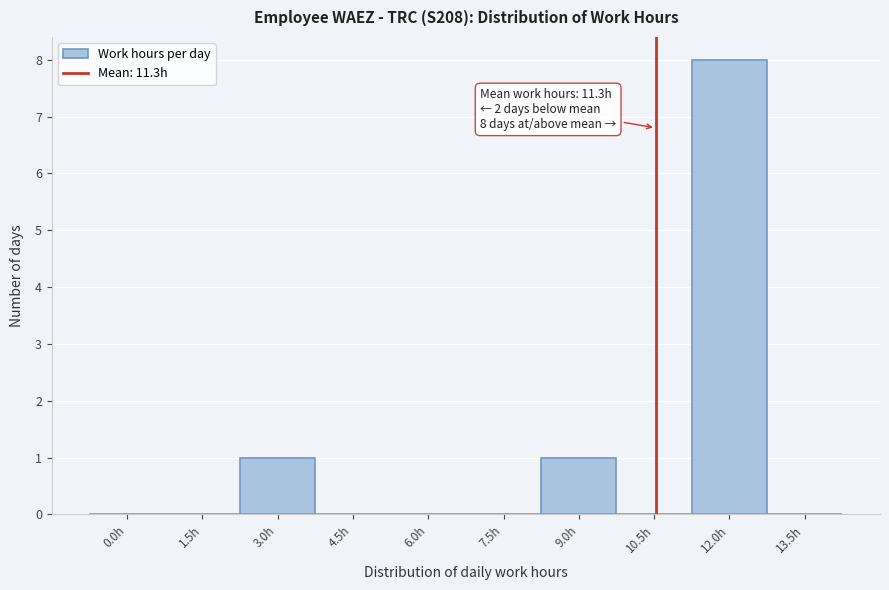

Reading left to right, what are all the values shown in this chart?

0.0h=0	1.5h=0	3.0h=1	4.5h=0	6.0h=0	7.5h=0	9.0h=1	10.5h=0	12.0h=8	13.5h=0